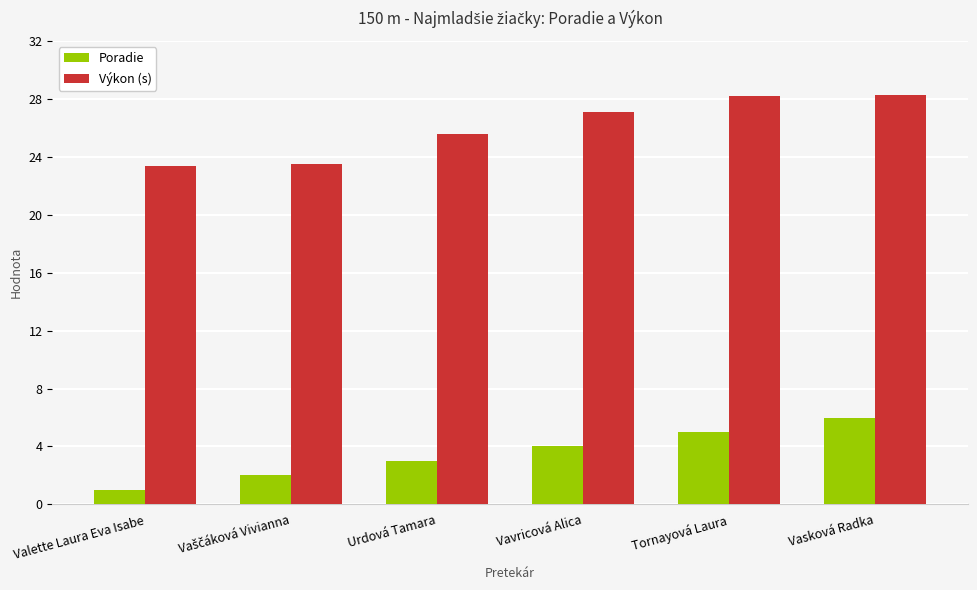

At how many categories does at least one series exceed 1?

6